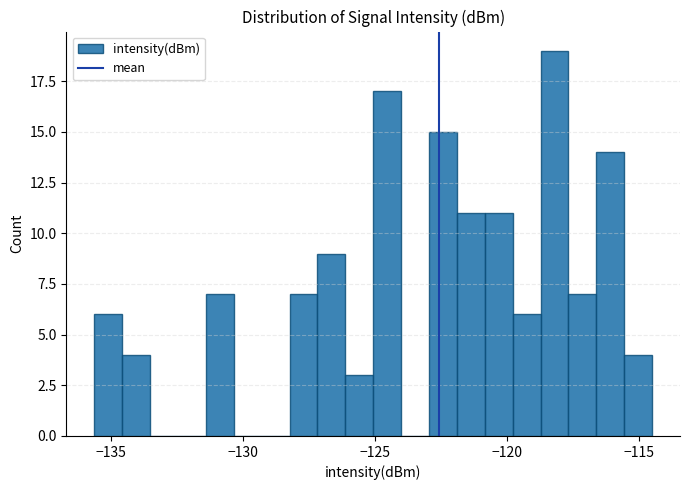

Read against the x-axis, roughly where is the centre of the tallest bar?

-118.0